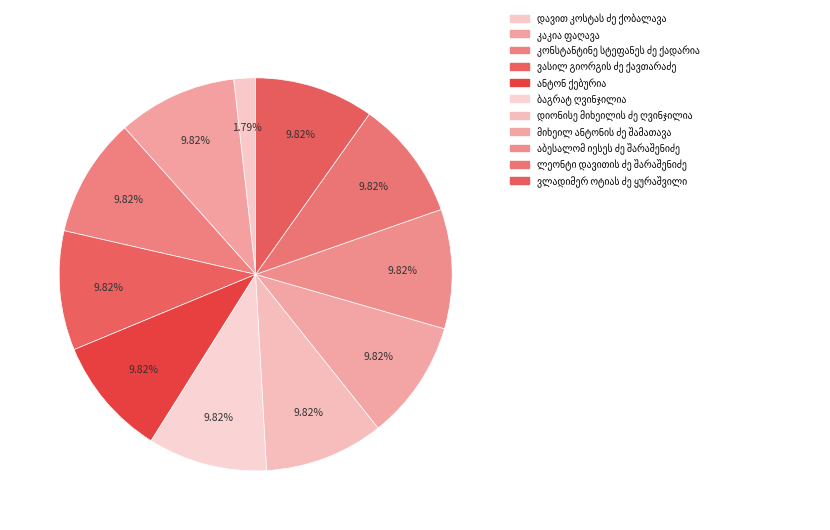

What is the largest slice in the pie chart?

კაკია ფაღავა